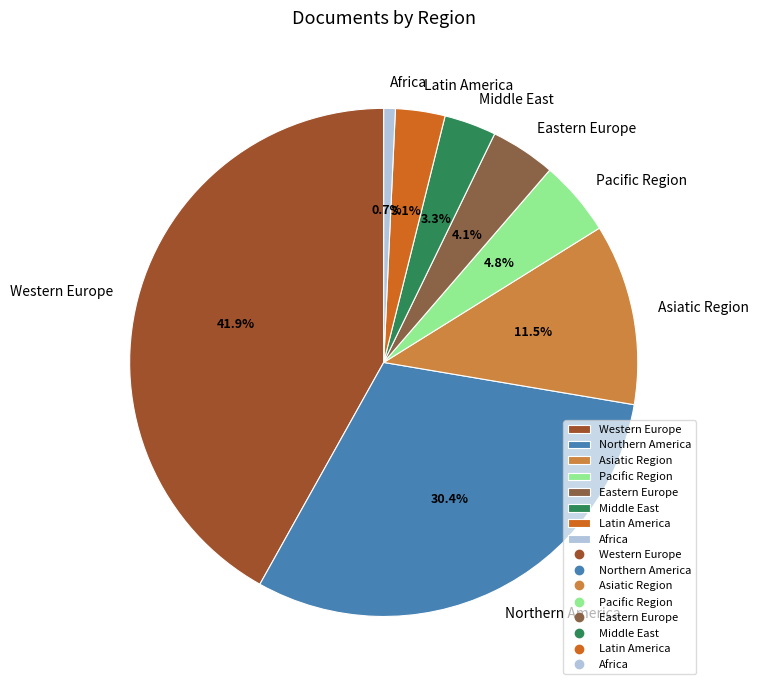

To the nearest percent, what portion does Pacific Region represent?

5%